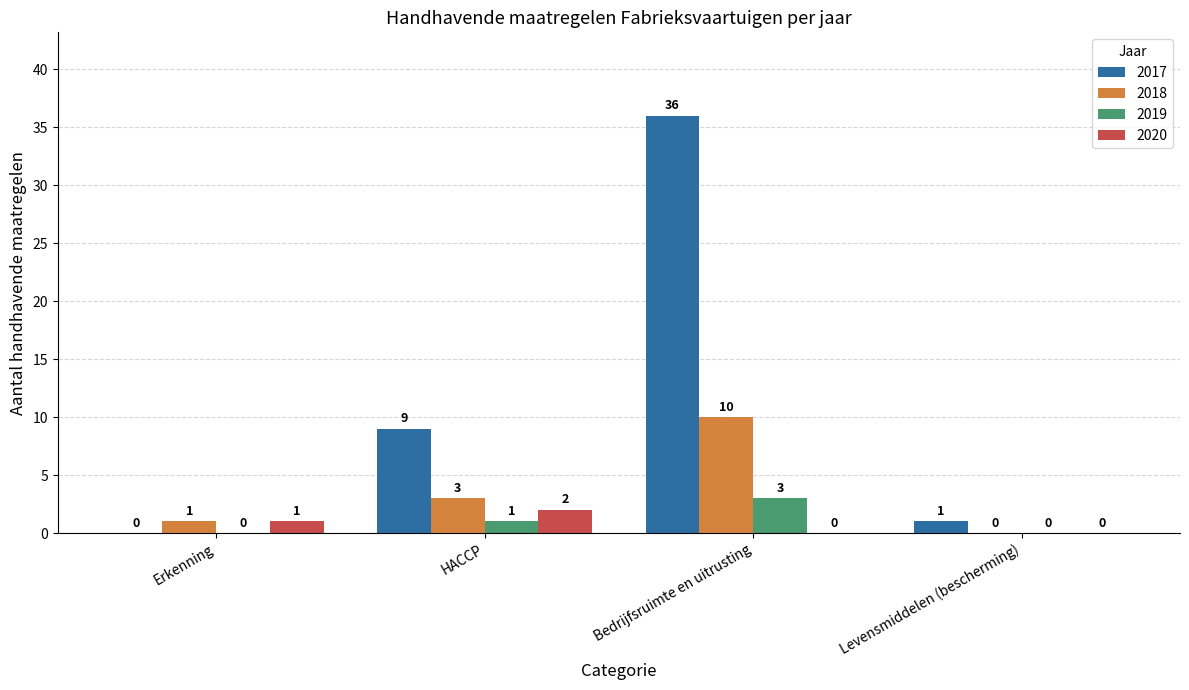

Reading right to left, what are all the values shown in this chart?

2017: 1	36	9	0
2018: 0	10	3	1
2019: 0	3	1	0
2020: 0	0	2	1